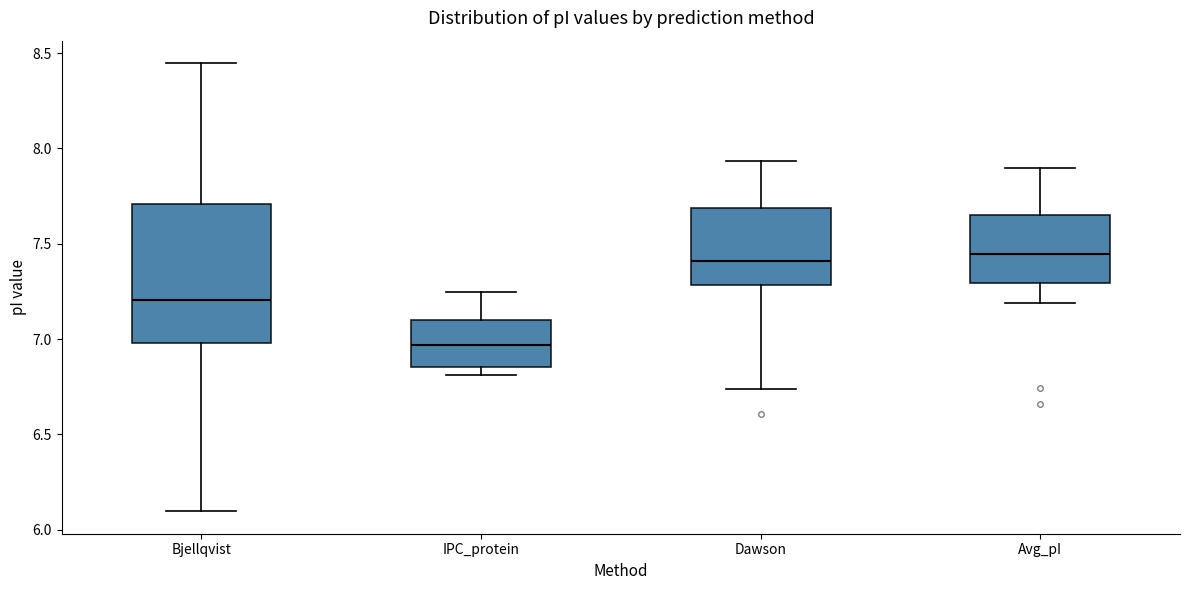

Reading left to right, read every box against the y-axis: the position of its median line, the range the box covers, and the ends of its whiskers. The values are not printed on the chart, so give them approximately, as read against the axis.

Bjellqvist: median 7.20, box 7.00 to 7.70, whiskers 6.10 to 8.45
IPC_protein: median 6.95, box 6.85 to 7.10, whiskers 6.80 to 7.25
Dawson: median 7.40, box 7.30 to 7.70, whiskers 6.75 to 7.95
Avg_pI: median 7.45, box 7.30 to 7.65, whiskers 7.20 to 7.90